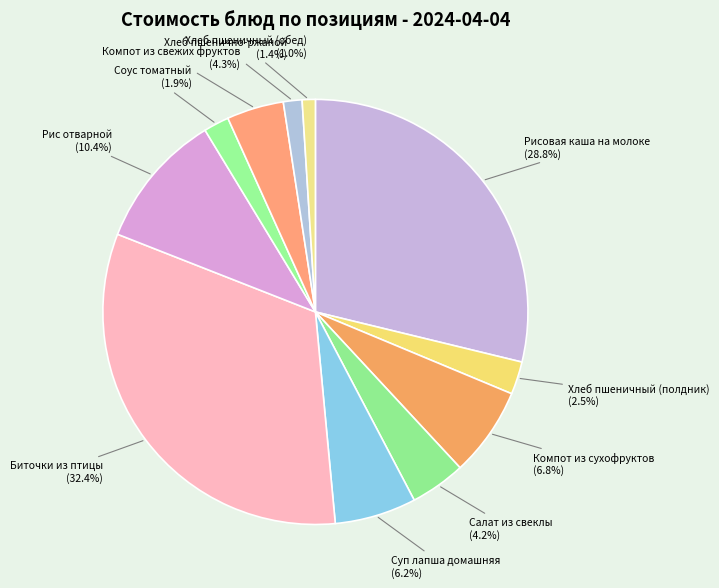

Between Компот из свежих фруктов and Хлеб пшенично-ржаной, which is larger?

Компот из свежих фруктов